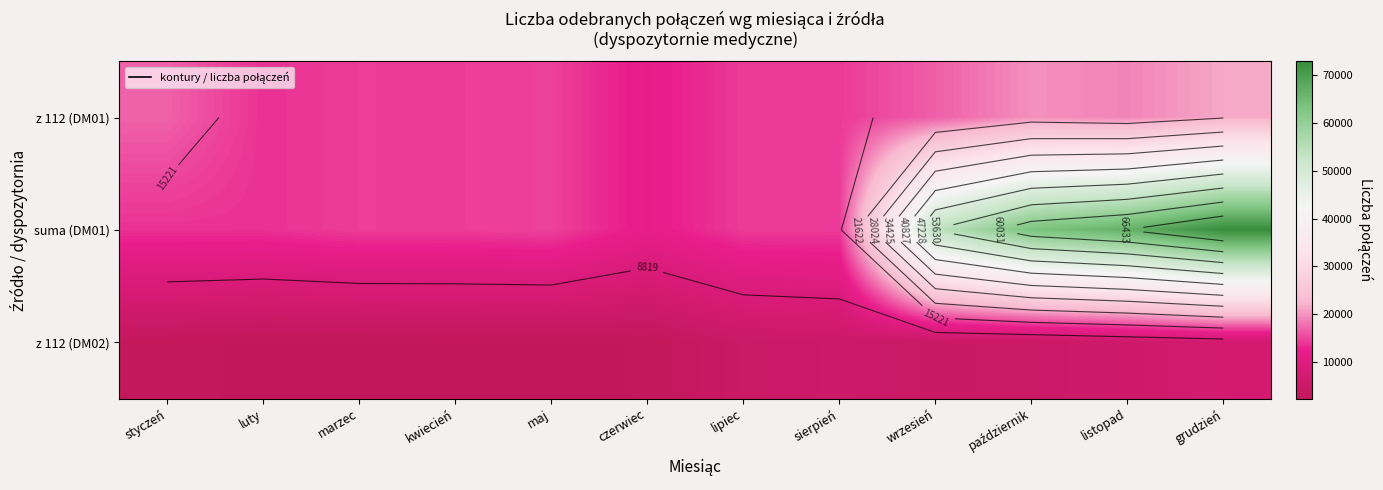

List the labels in order of z 112 (DM01) value, largest first.

grudzień, październik, listopad, styczeń, wrzesień, maj, marzec, kwiecień, lipiec, sierpień, luty, czerwiec